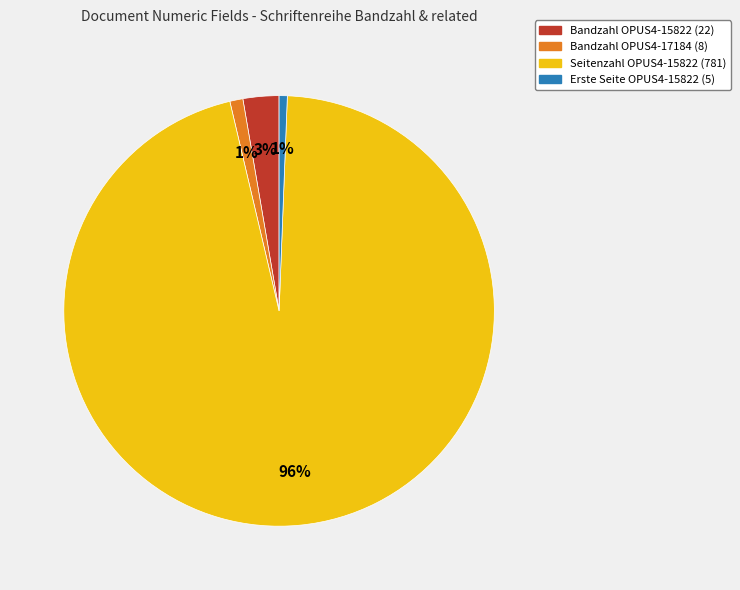

Is there any slice that represents more than half of the pie?

Yes